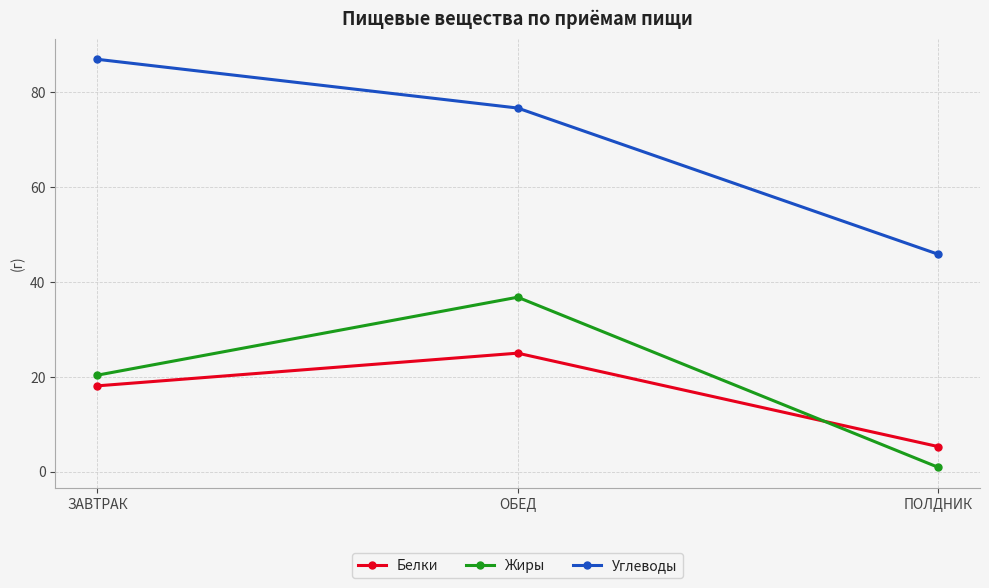

Which category has the highest value in the Жиры series?

ОБЕД